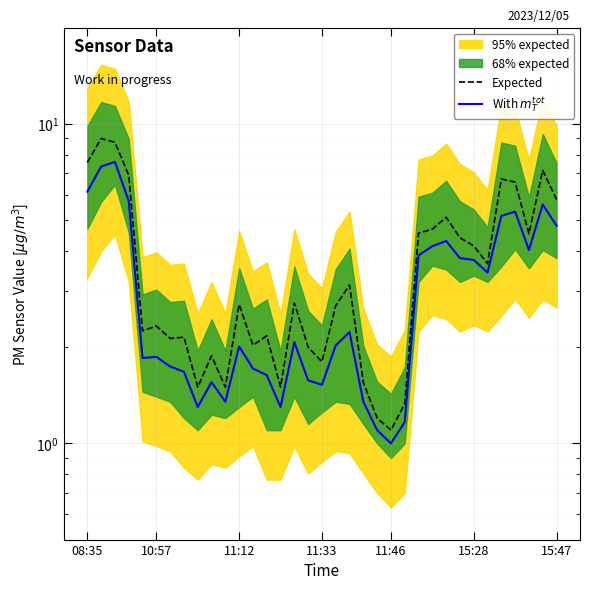

How many interior local valleys does the With $m_T^{tot}$ series have?

8